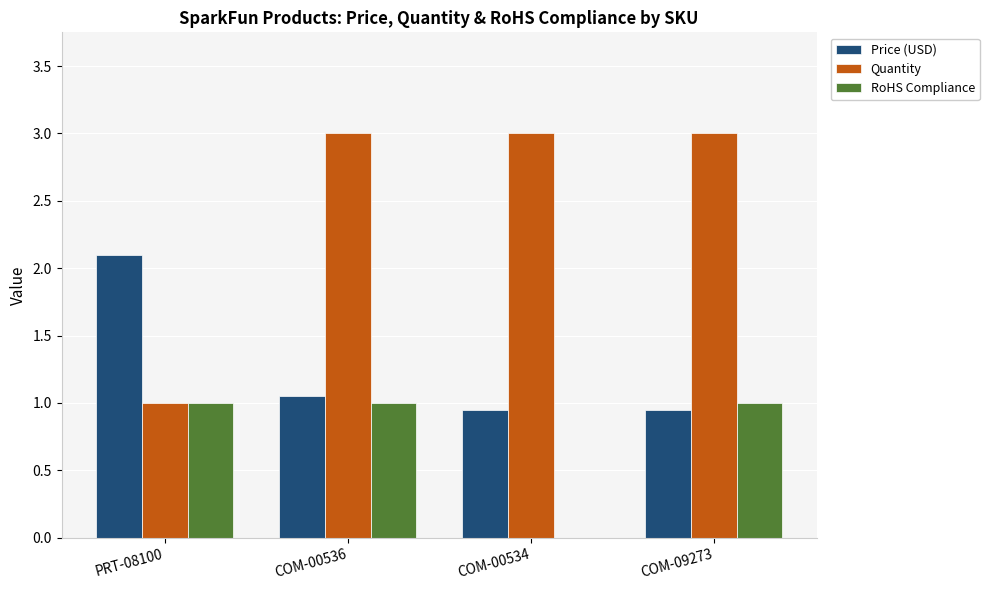

How many groups of bars are there?

4